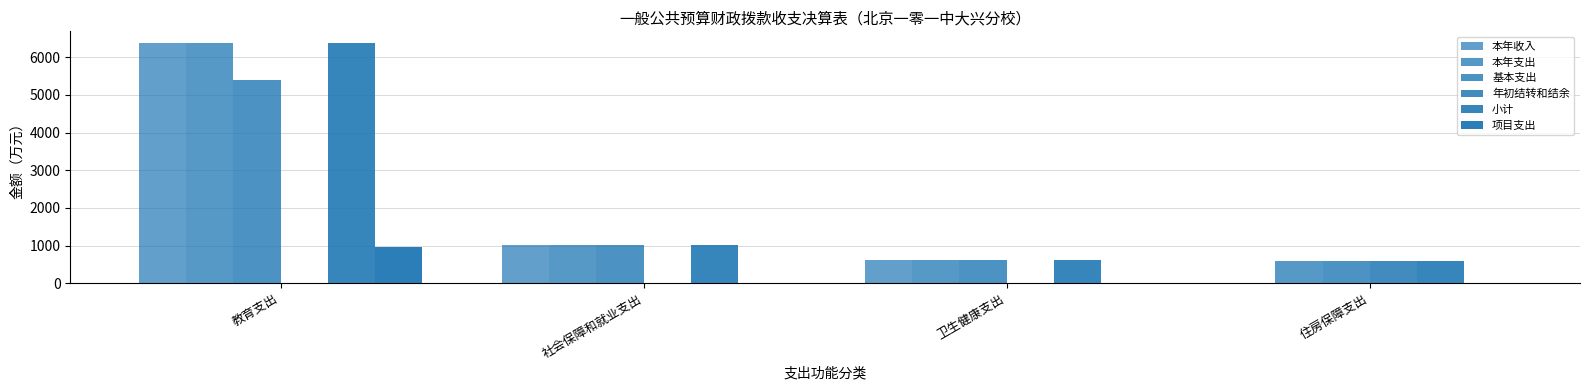

What is the greatest value displayed?

6371.3